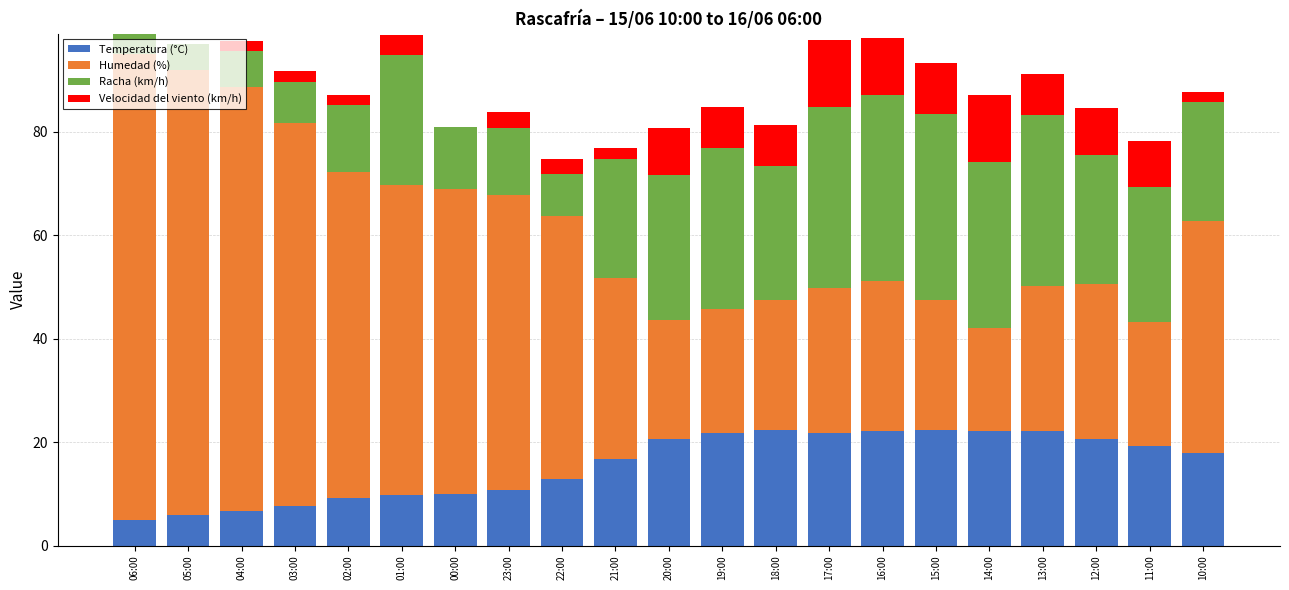

Count the number of data series in this chart.

4